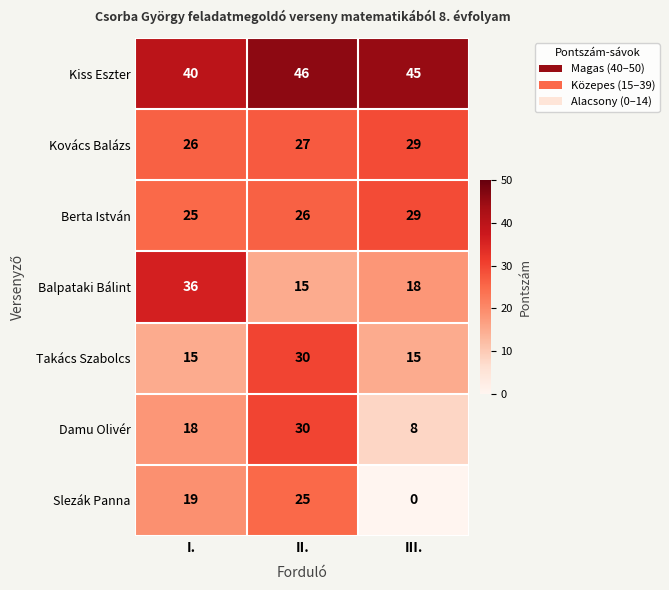

Reading right to left, list all the values displayed in this chart.

Kiss Eszter: III.=45	II.=46	I.=40
Kovács Balázs: III.=29	II.=27	I.=26
Berta István: III.=29	II.=26	I.=25
Balpataki Bálint: III.=18	II.=15	I.=36
Takács Szabolcs: III.=15	II.=30	I.=15
Damu Olivér: III.=8	II.=30	I.=18
Slezák Panna: III.=0	II.=25	I.=19